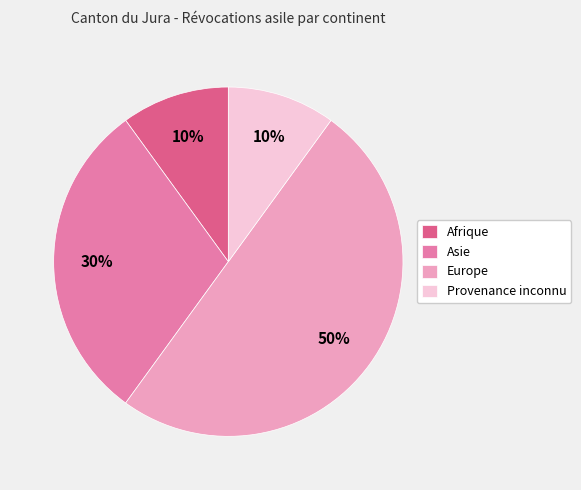

What is the largest slice in the pie chart?

Europe